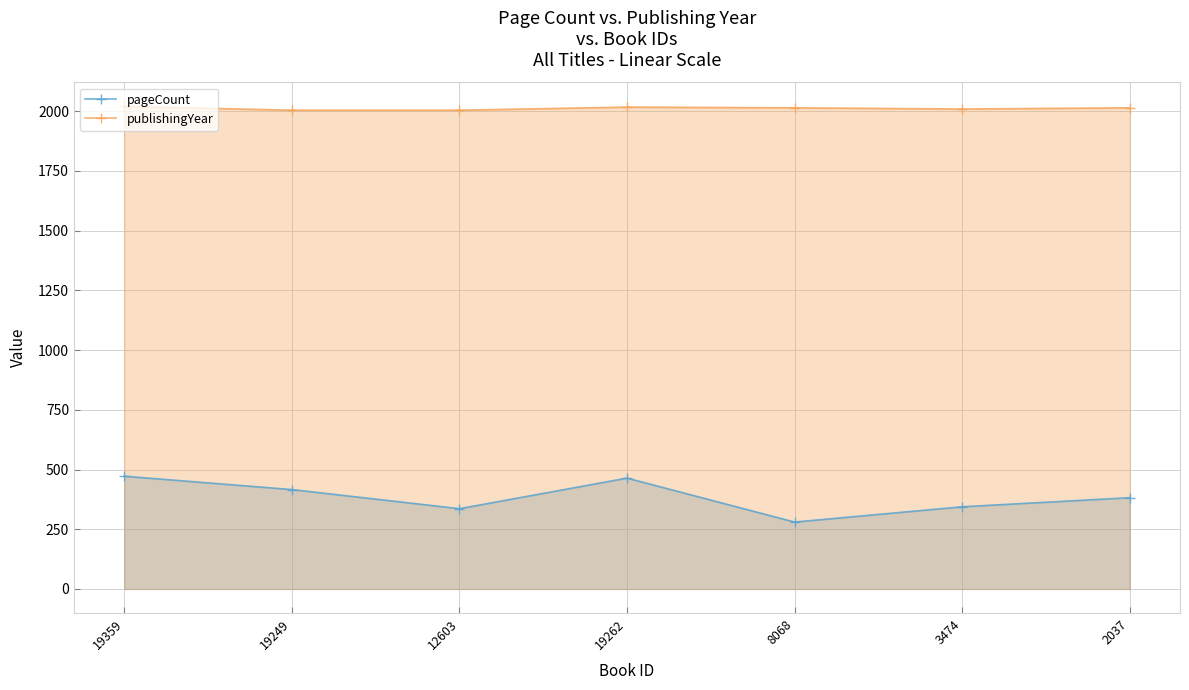

Which has a higher value, 19262 or 19249?

19262